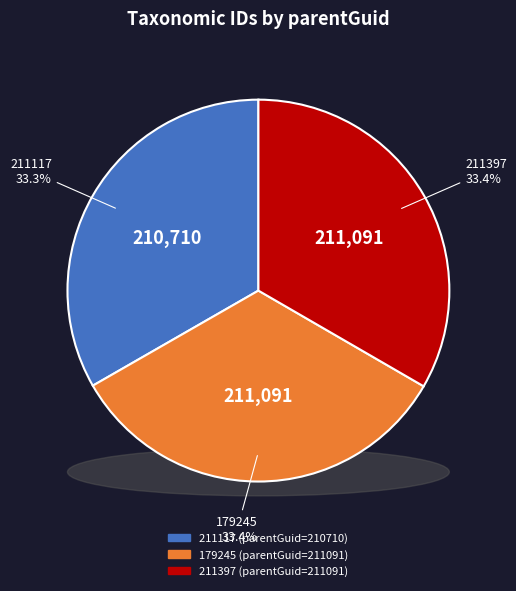

How many slices are in this pie chart?

3